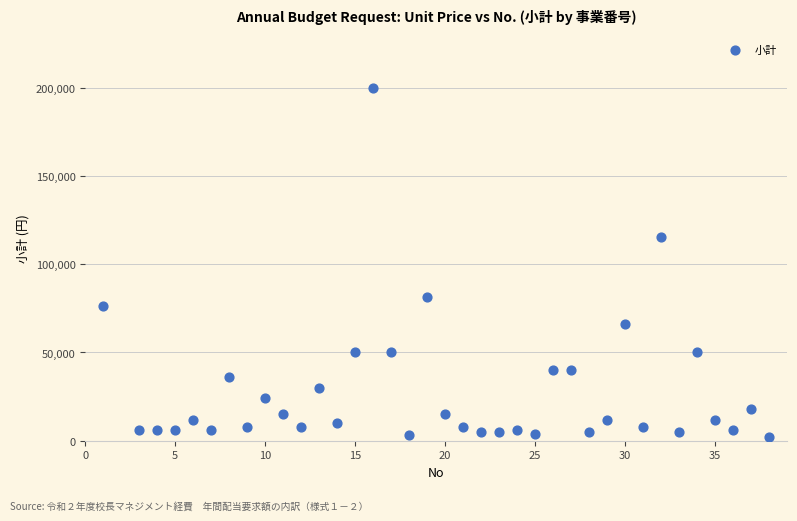

What is the range of Y values (max minus min)?

198000